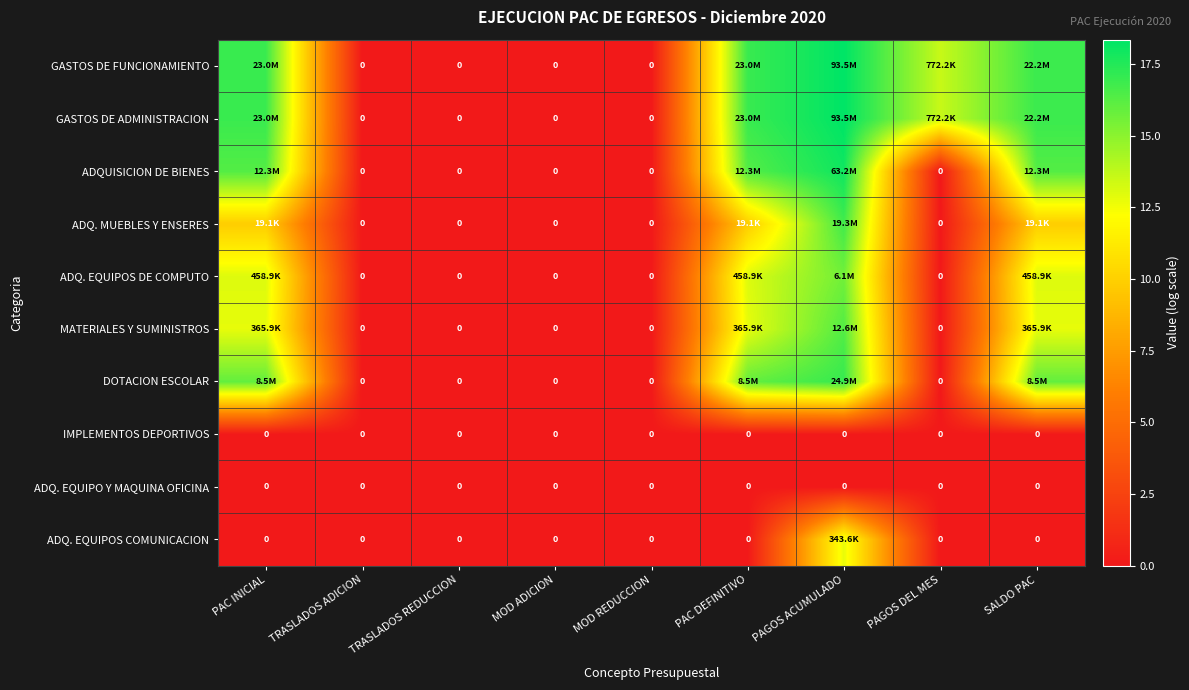

What is the greatest value displayed?

18.4